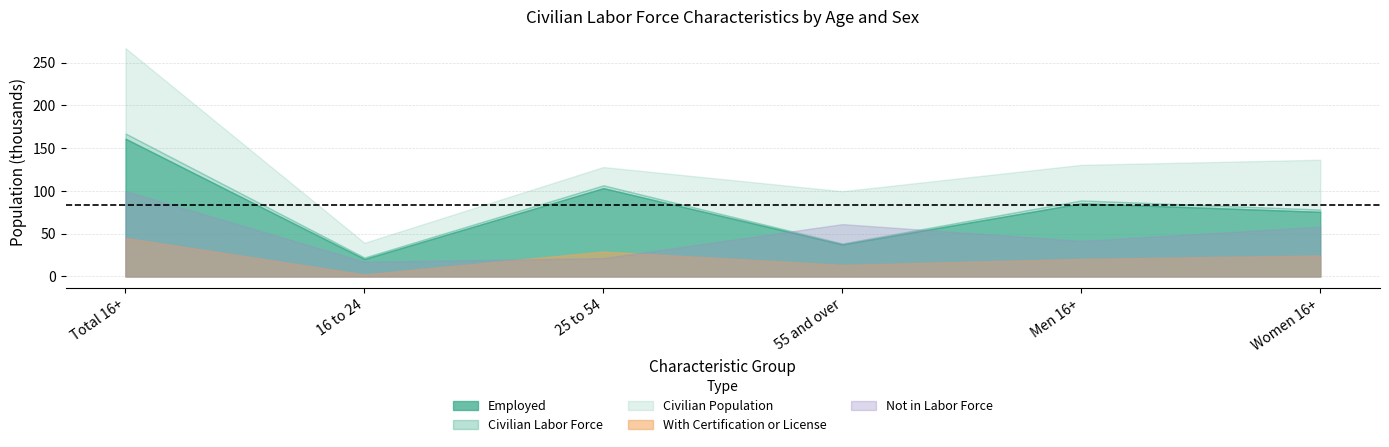

What is the label of the 5th point from the left?

Men 16+